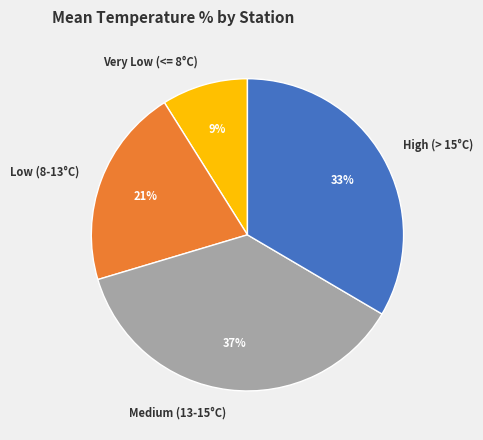

Combined, do Low (8-13°C) and Medium (13-15°C) account for over 50%?

Yes